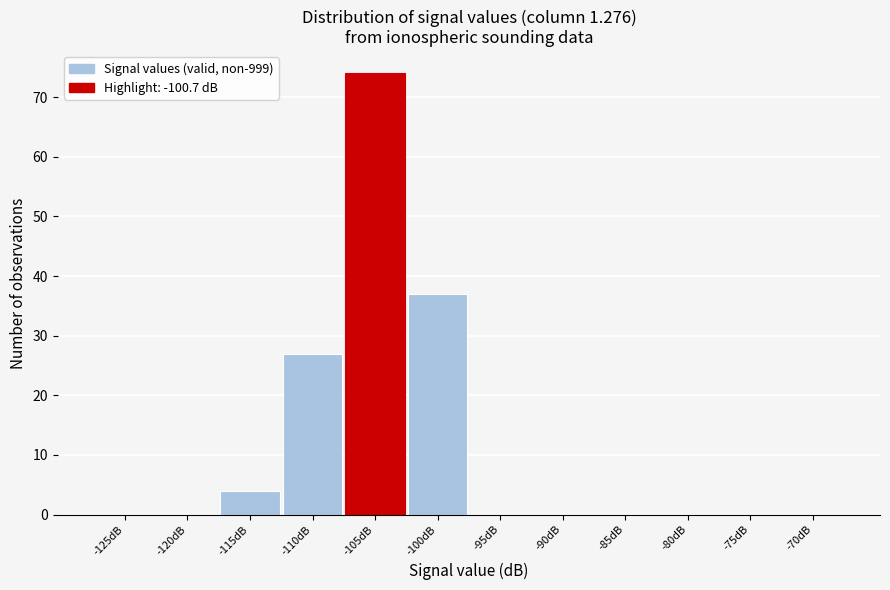

Reading left to right, transcribe all the data shown in this chart.

-125dB=0	-120dB=0	-115dB=4	-110dB=27	-105dB=74	-100dB=37	-95dB=0	-90dB=0	-85dB=0	-80dB=0	-75dB=0	-70dB=0